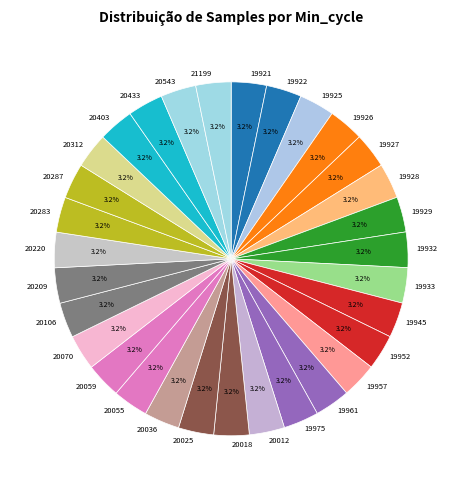

Does 20209 represent more than half of the total?

No